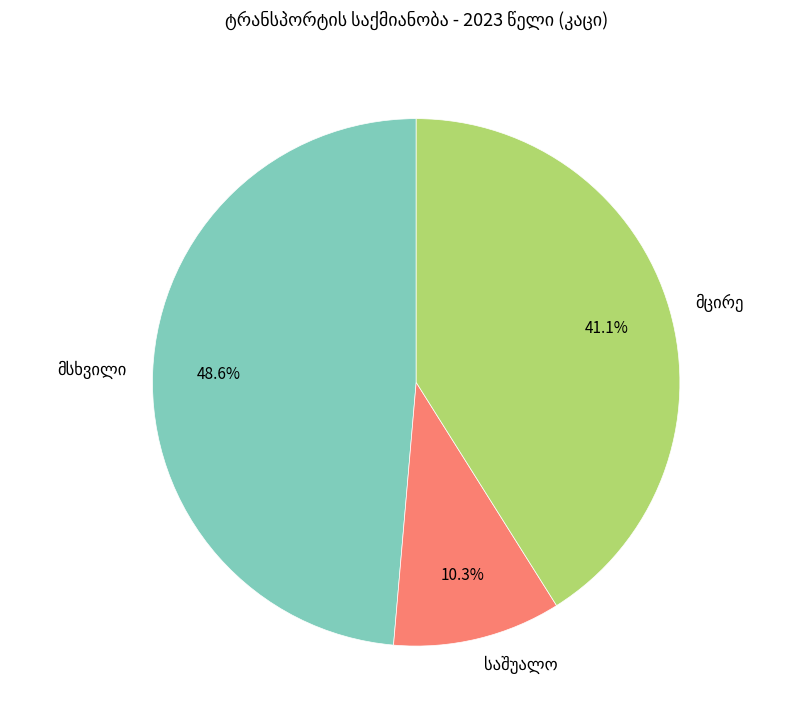

Is there any slice that represents more than half of the pie?

No